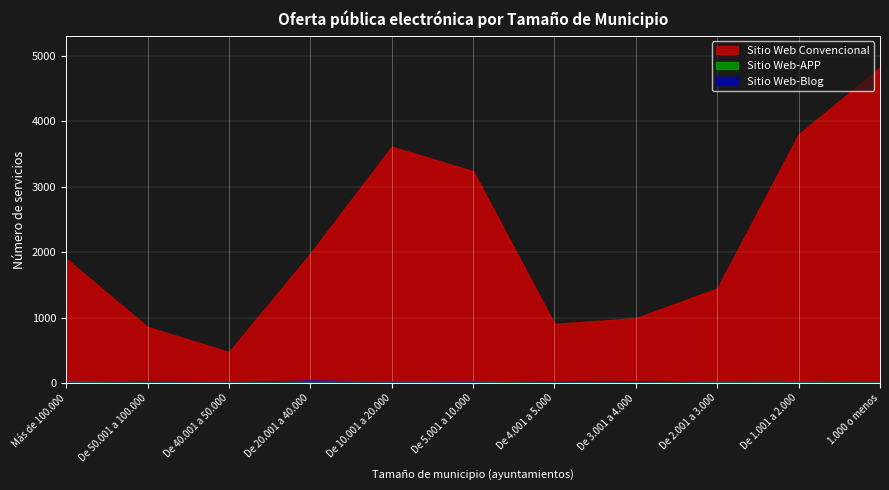

At which label is Sitio Web-Blog closest to 13?

De 5.001 a 10.000